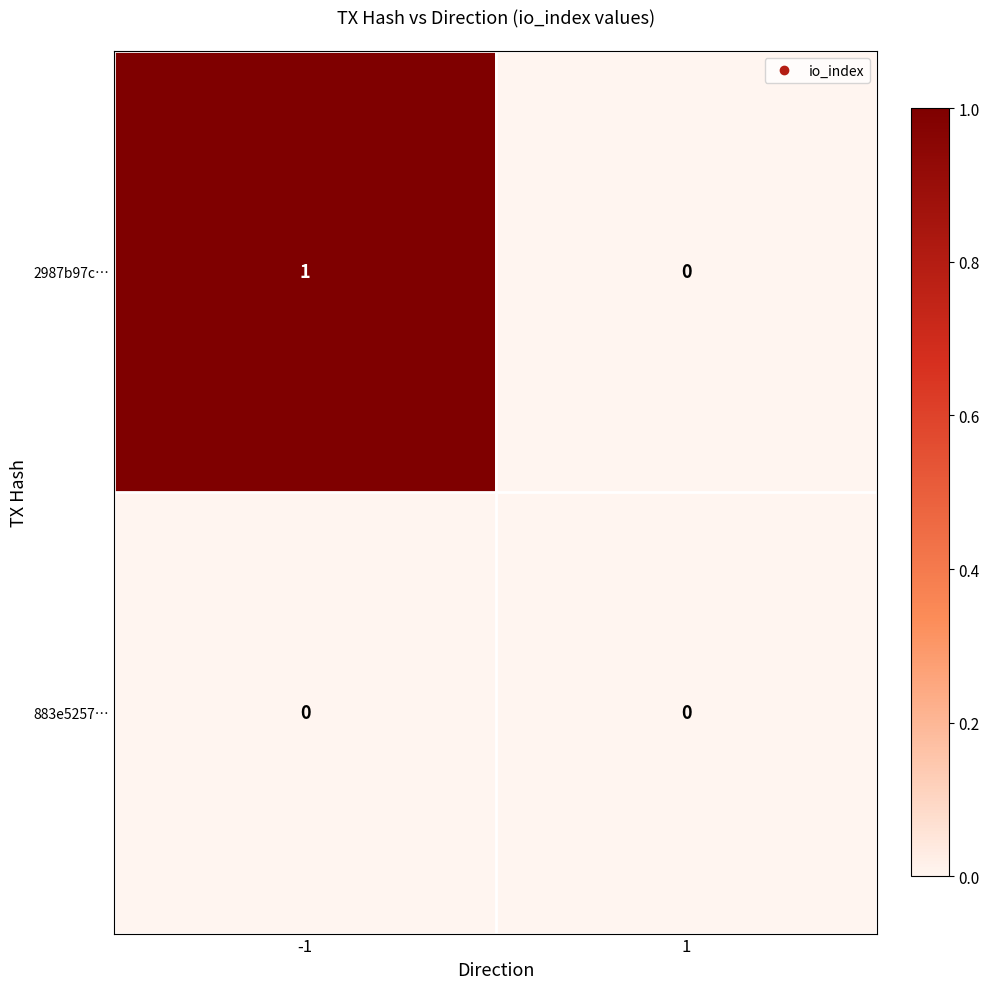

True or false: 2987b97c… has a value of 1 at -1.

True